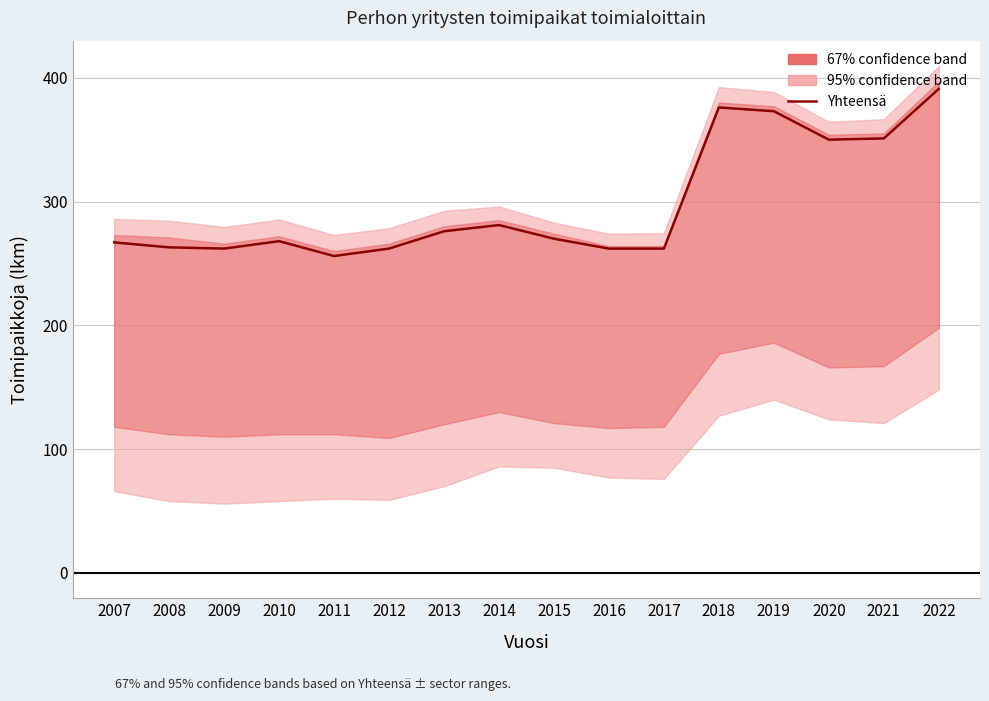

True or false: the data shows 503 at 2021.

False